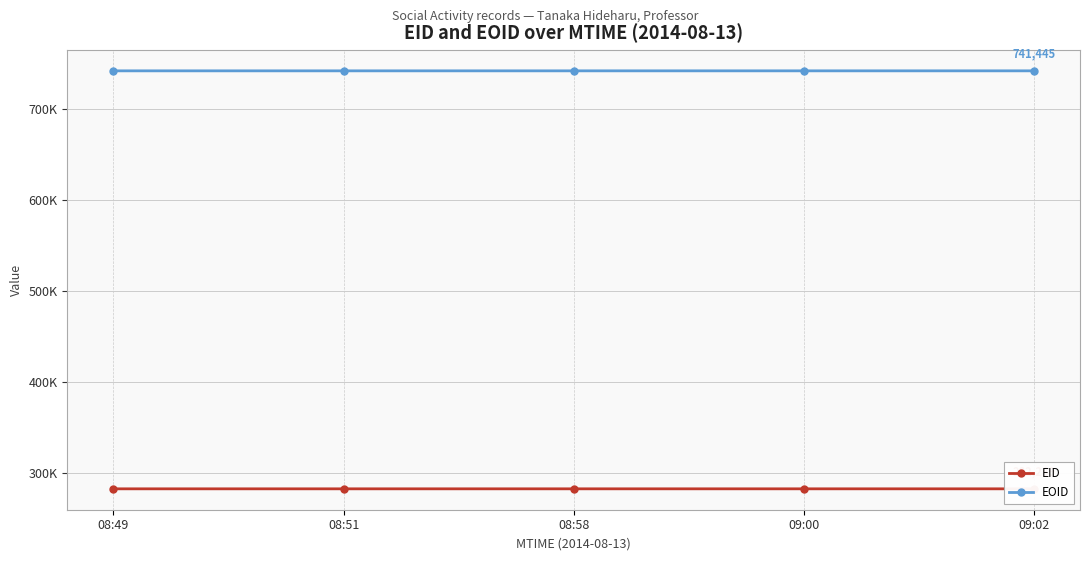

True or false: EOID has more than 0 interior local peaks.

False